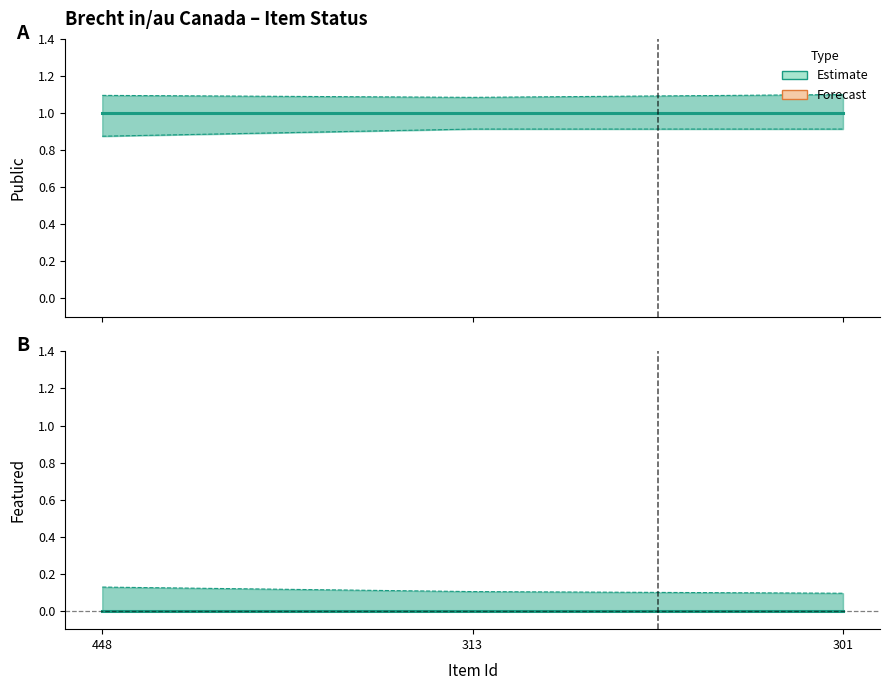

The Public (Estimate) series shows 0 at 448. True or false?

False